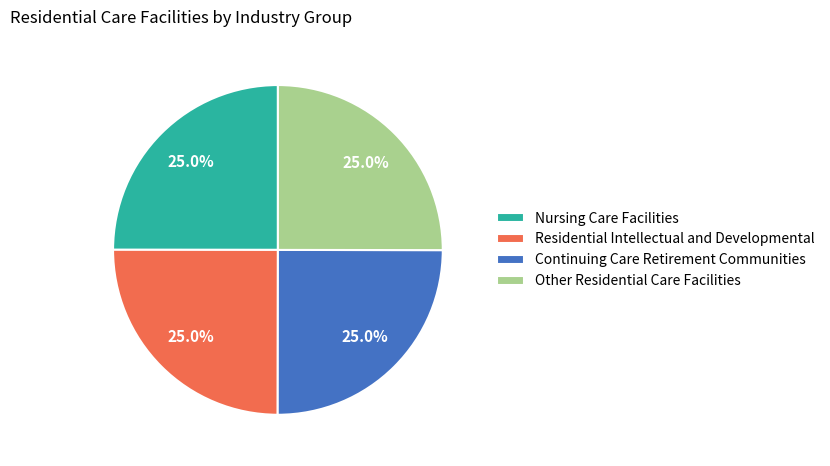

How much of the chart is everything except Other Residential Care Facilities?

75.0%